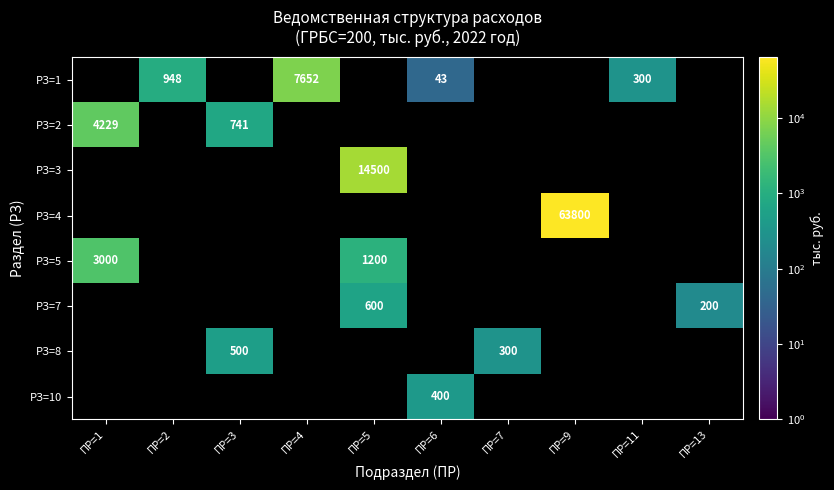

What is the total value across all series at ПР=7?

300.0